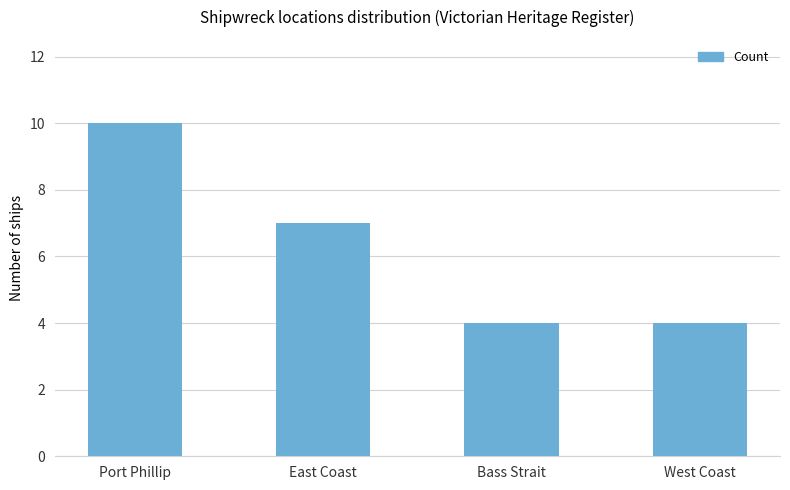

Where is the data nearest to the value 7?

East Coast